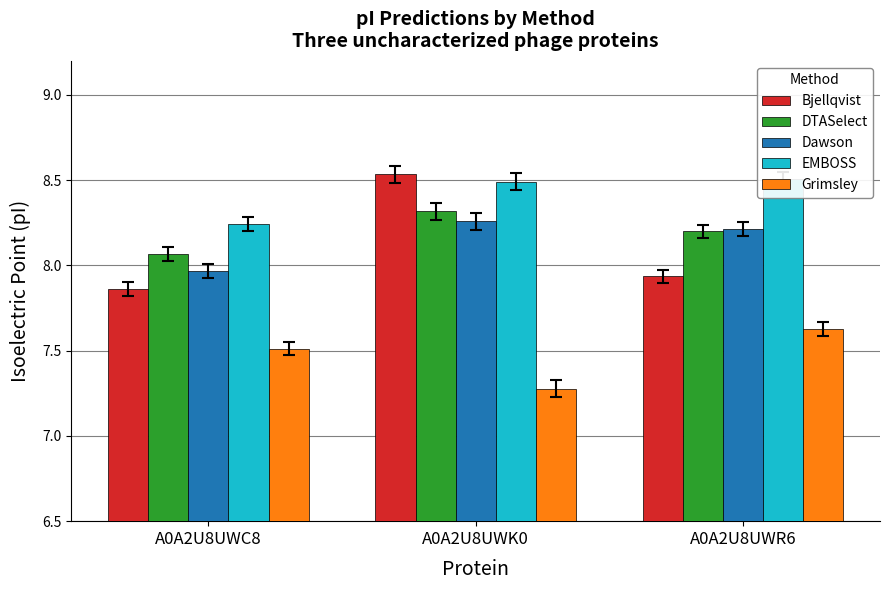

What is the sum of the Dawson values at A0A2U8UWC8 and A0A2U8UWR6?

16.2